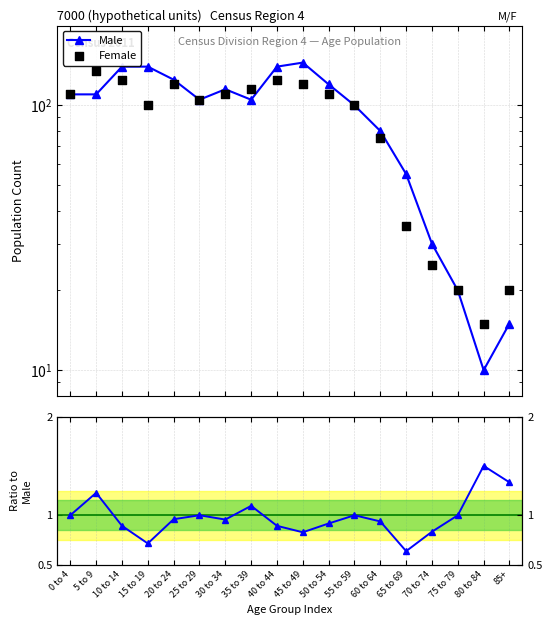

Which series has the largest total across all categories?

Male